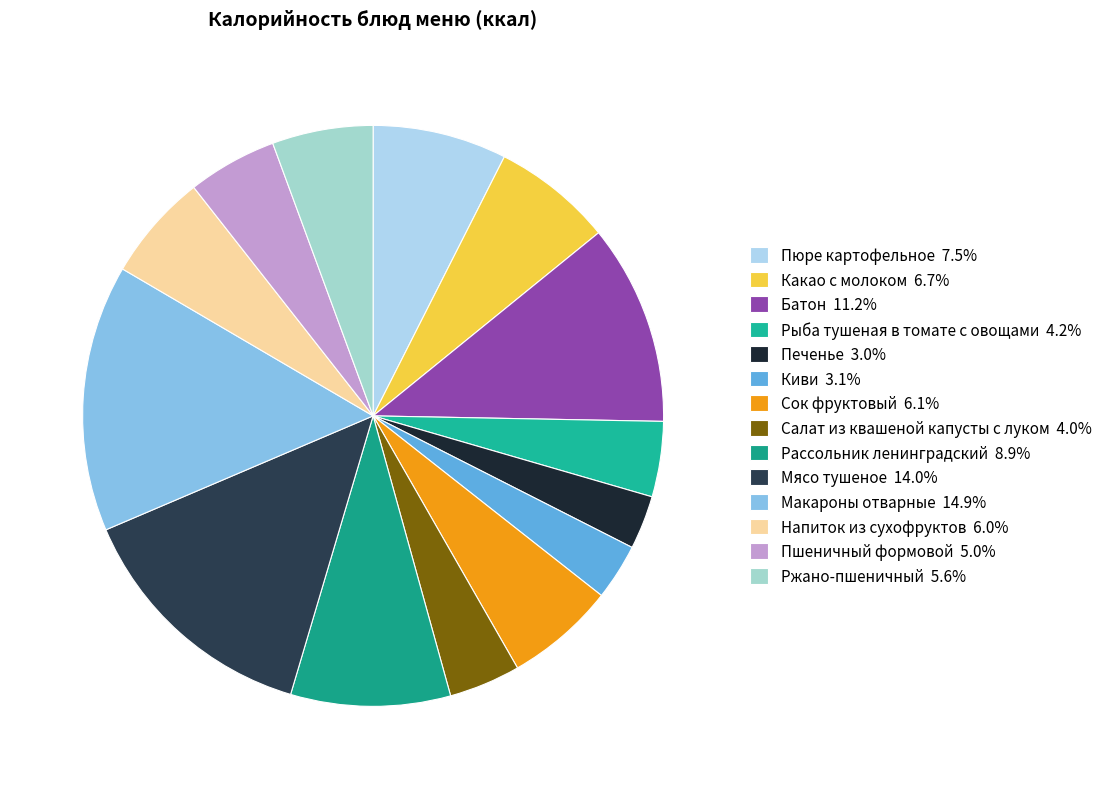

Which slice is the smallest?

Печенье